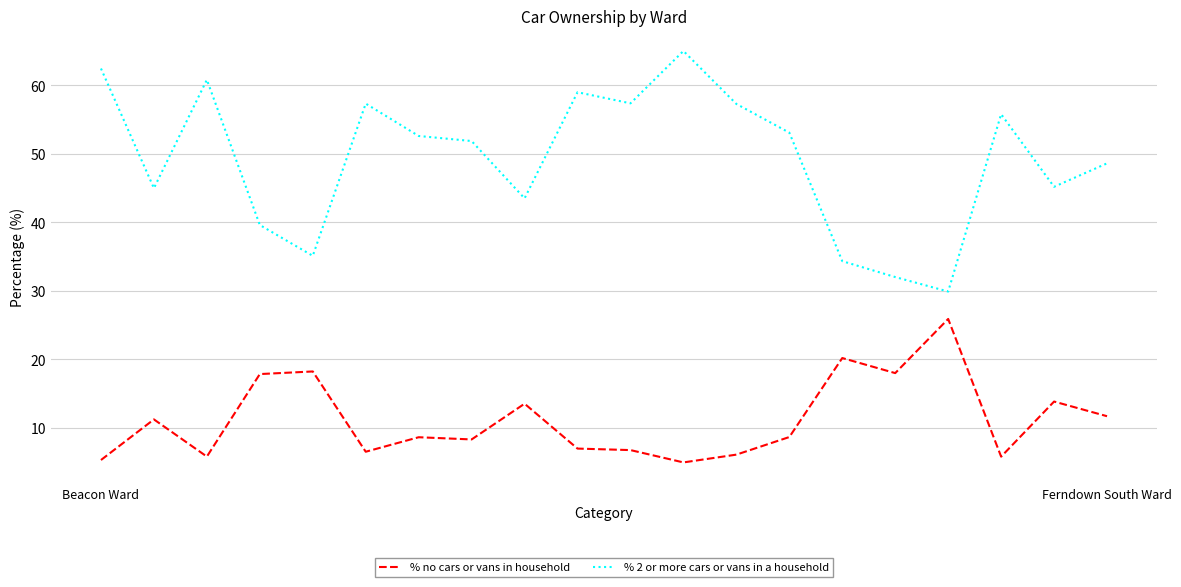

What is the maximum value shown in the chart?

65.0